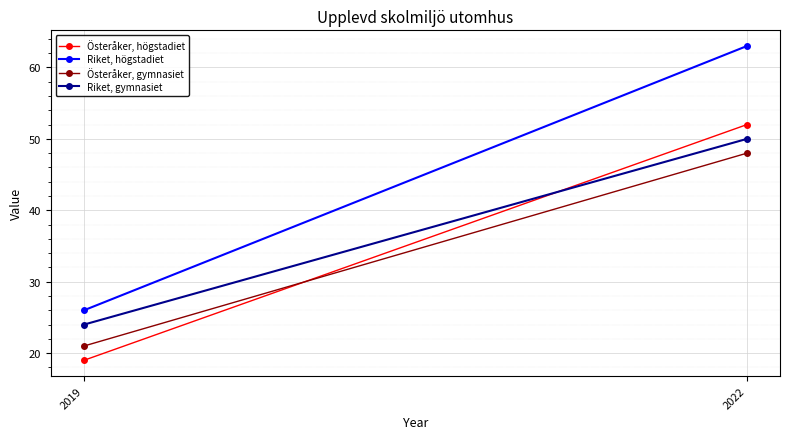

Which category has the lowest value in the Riket, gymnasiet series?

2019